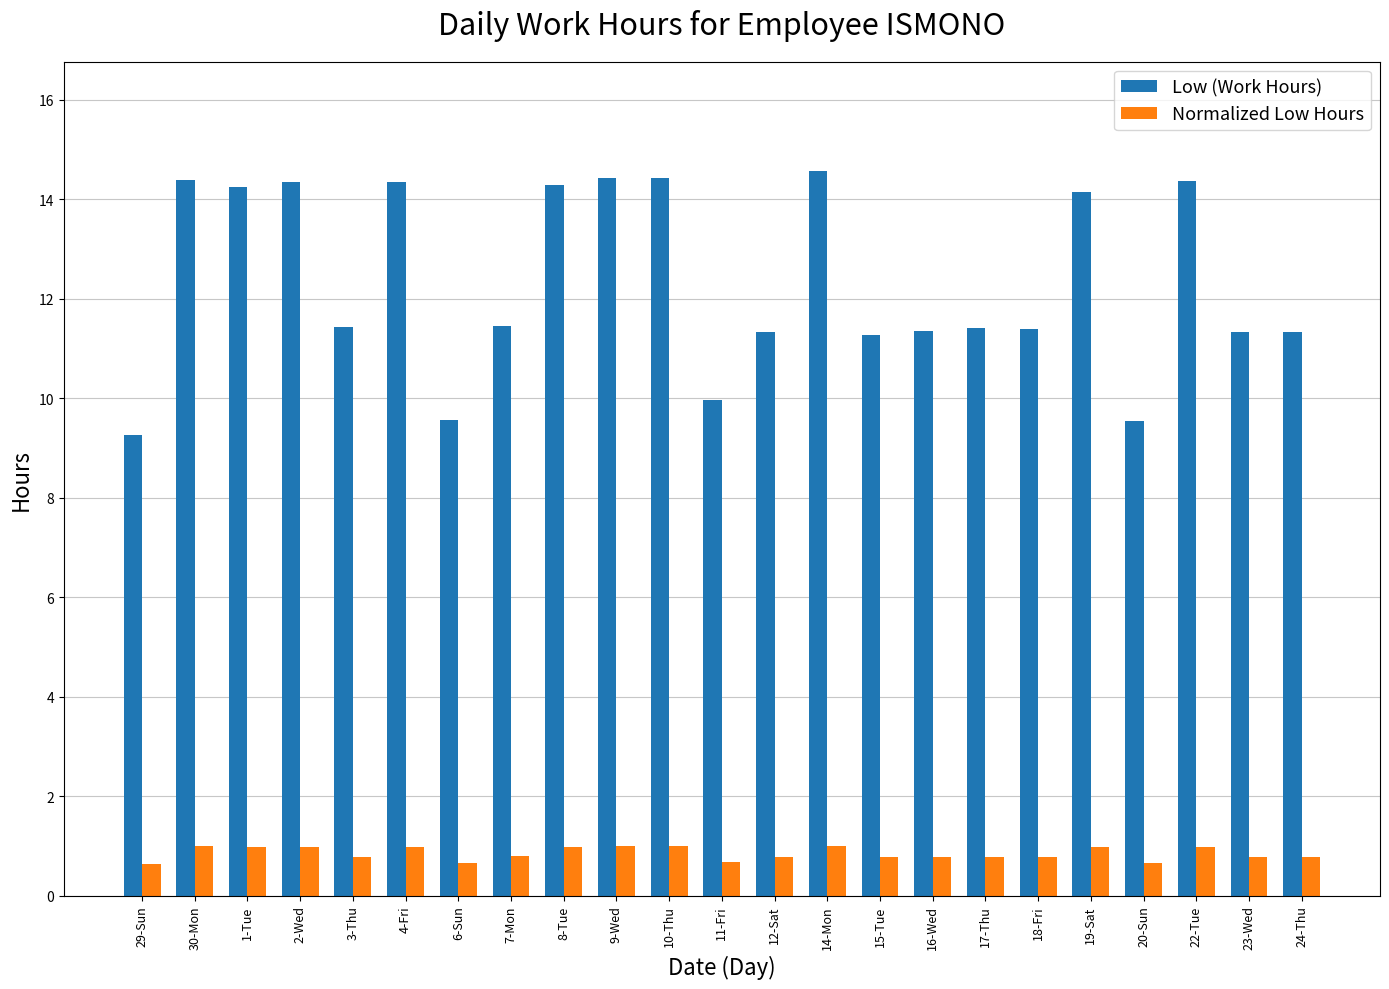

True or false: Low (Work Hours) has a value of 15.0 at 18-Fri.

False